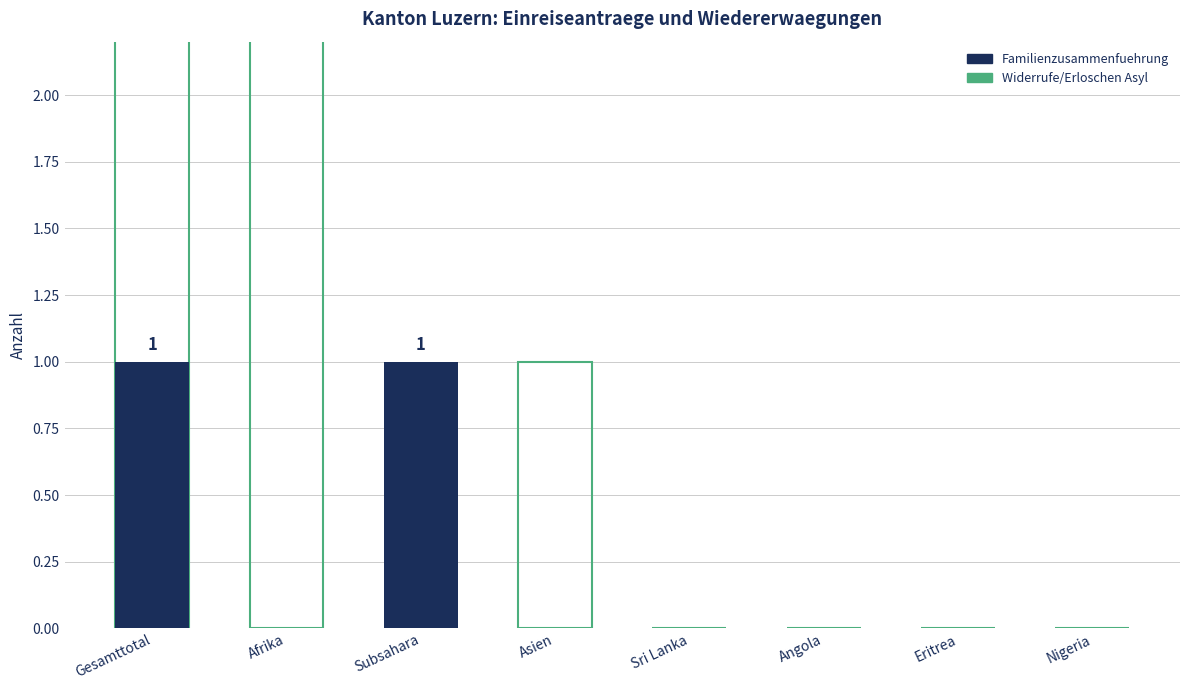

Count the number of categories in the chart.

8